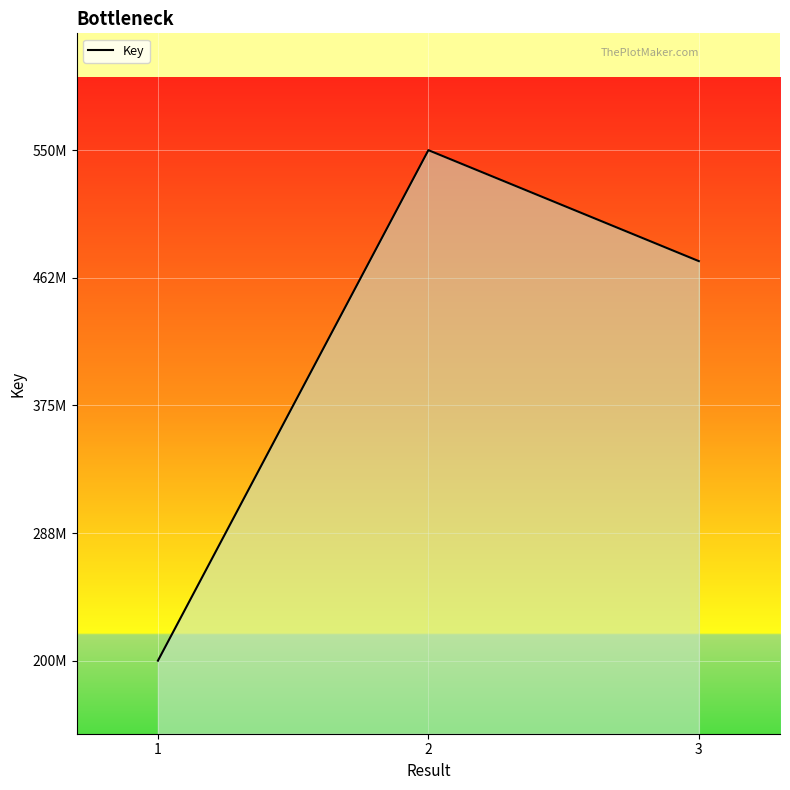

Does the chart display data point markers on the line(s)?

No